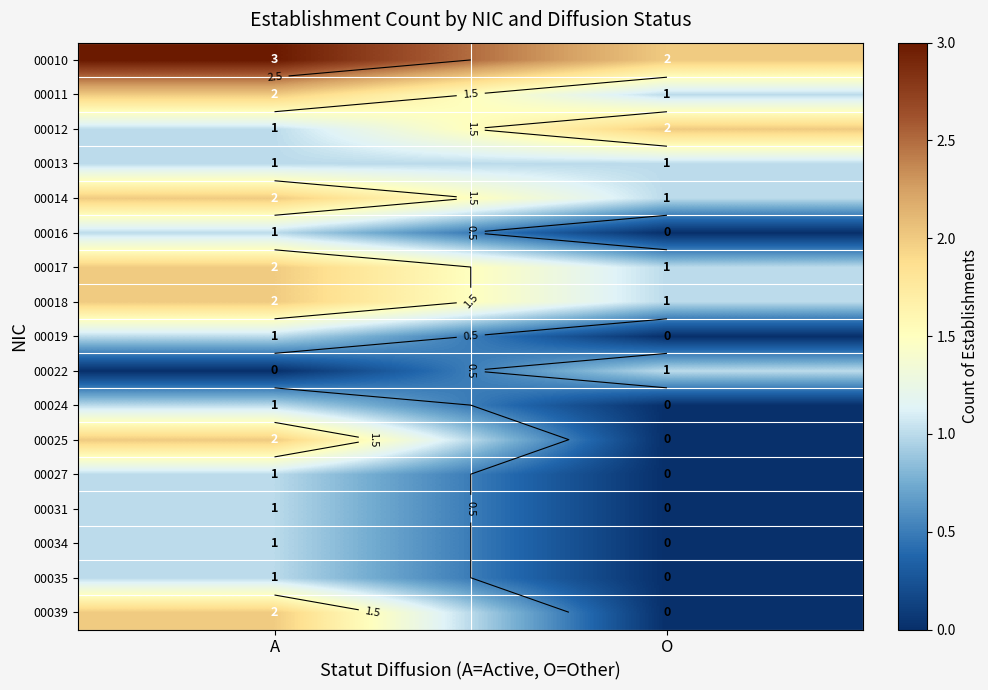

How many series are shown in this chart?

17